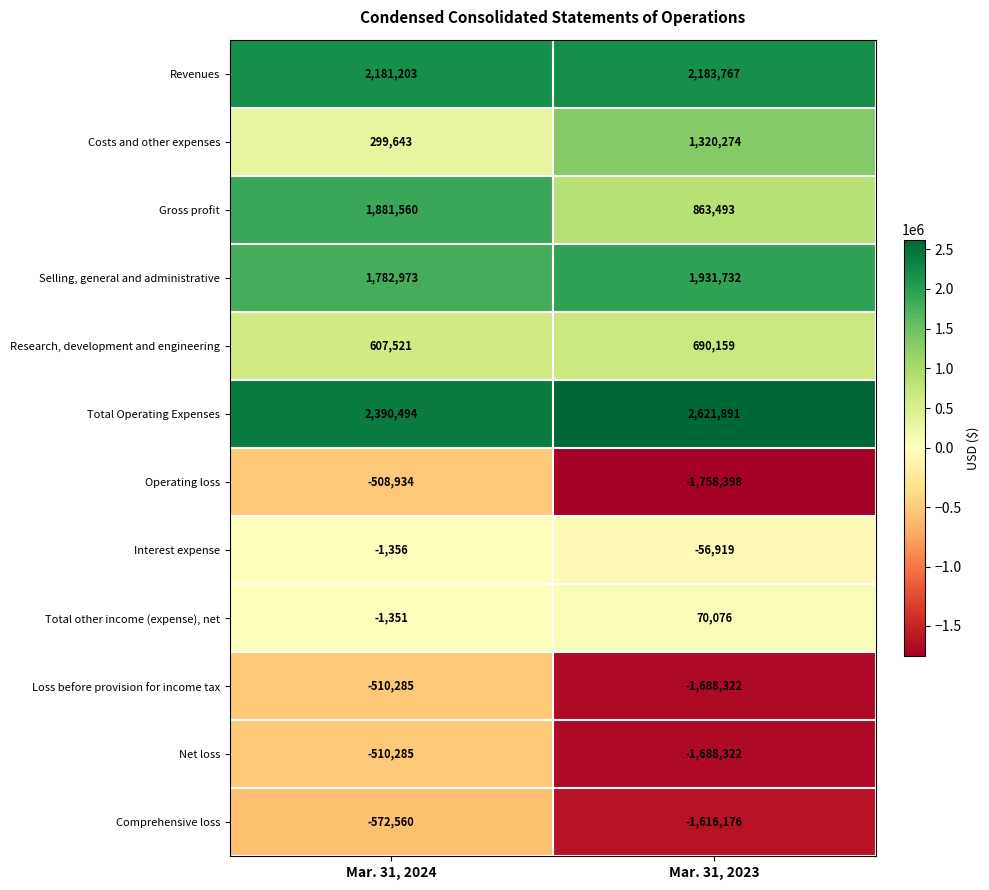

Reading right to left, list all the values displayed in this chart.

Revenues: 2183767	2181203
Costs and other expenses: 1320274	299643
Gross profit: 863493	1881560
Selling, general and administrative: 1931732	1782973
Research, development and engineering: 690159	607521
Total Operating Expenses: 2621891	2390494
Operating loss: -1758398	-508934
Interest expense: -56919	-1356
Total other income (expense), net: 70076	-1351
Loss before provision for income tax: -1688322	-510285
Net loss: -1688322	-510285
Comprehensive loss: -1616176	-572560